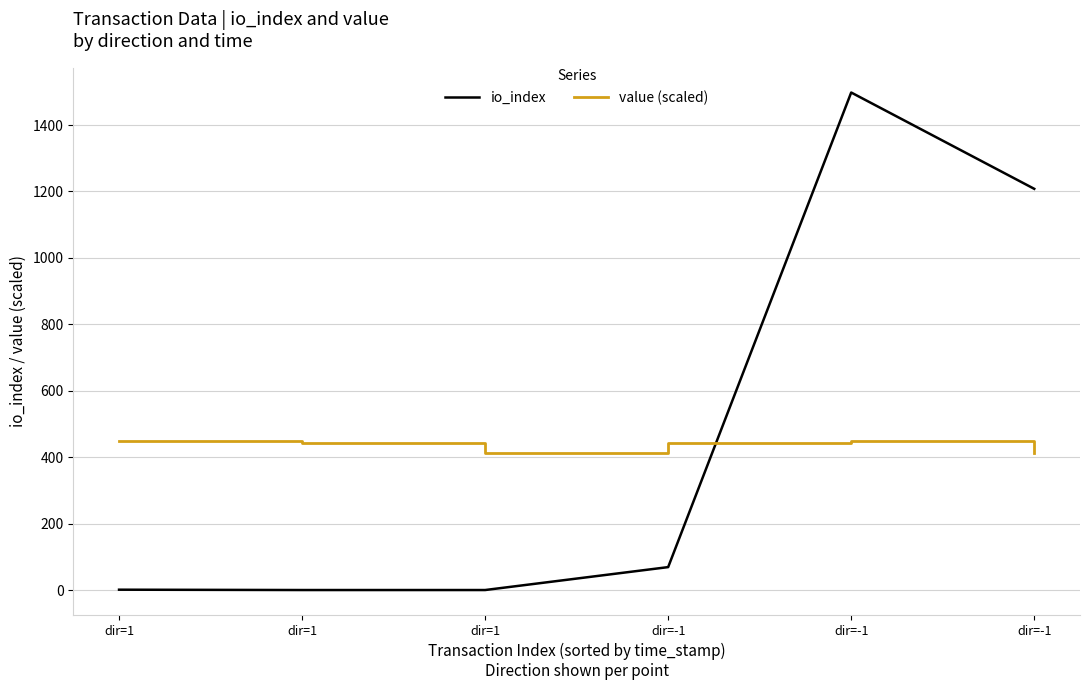

Is this an area chart (filled region under the line)?

No